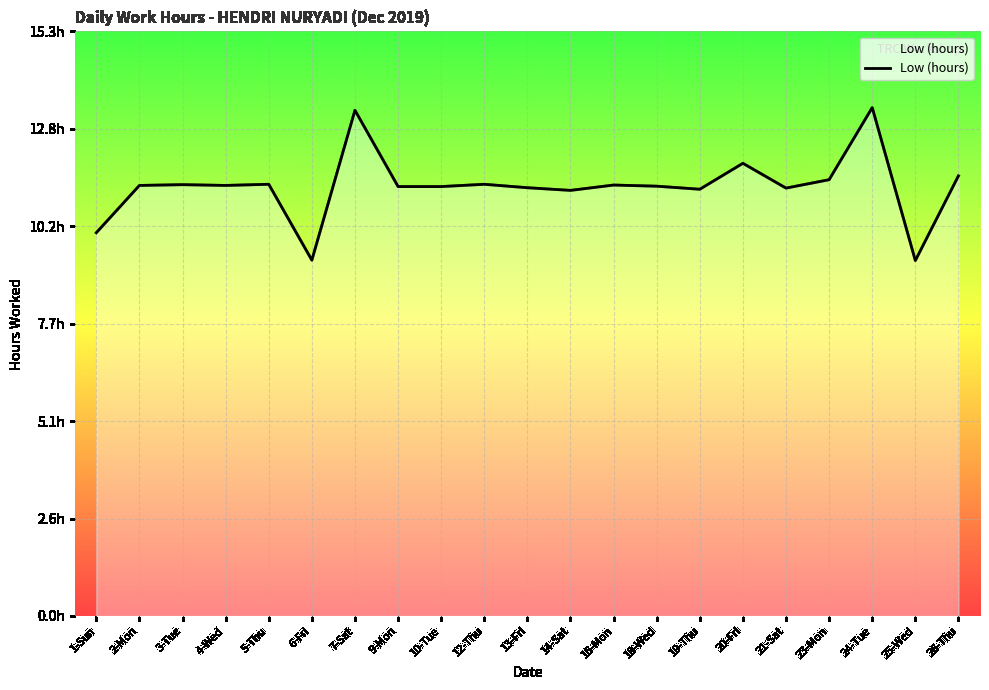

Does the chart display data point markers on the line(s)?

No